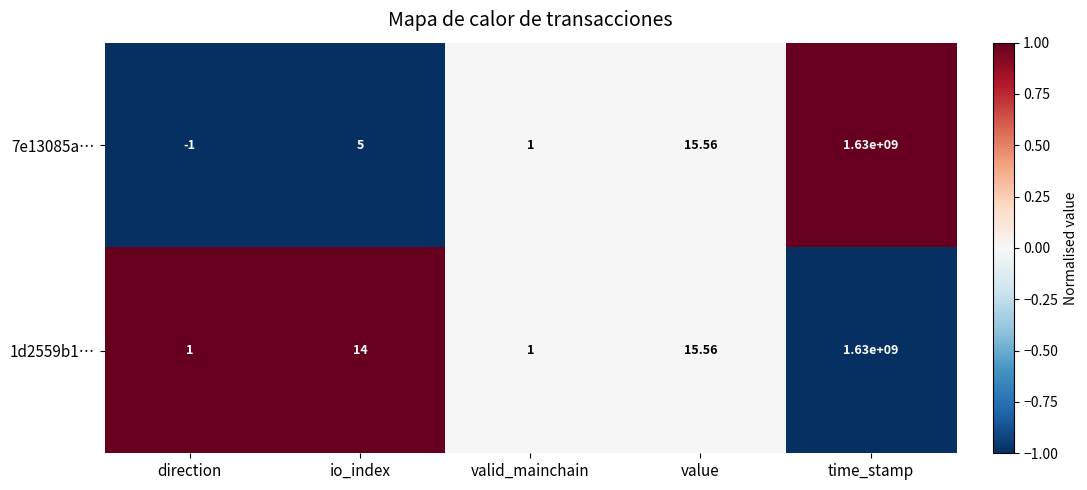

Rank the categories by 7e13085a… value from highest to lowest.

time_stamp, value, io_index, valid_mainchain, direction